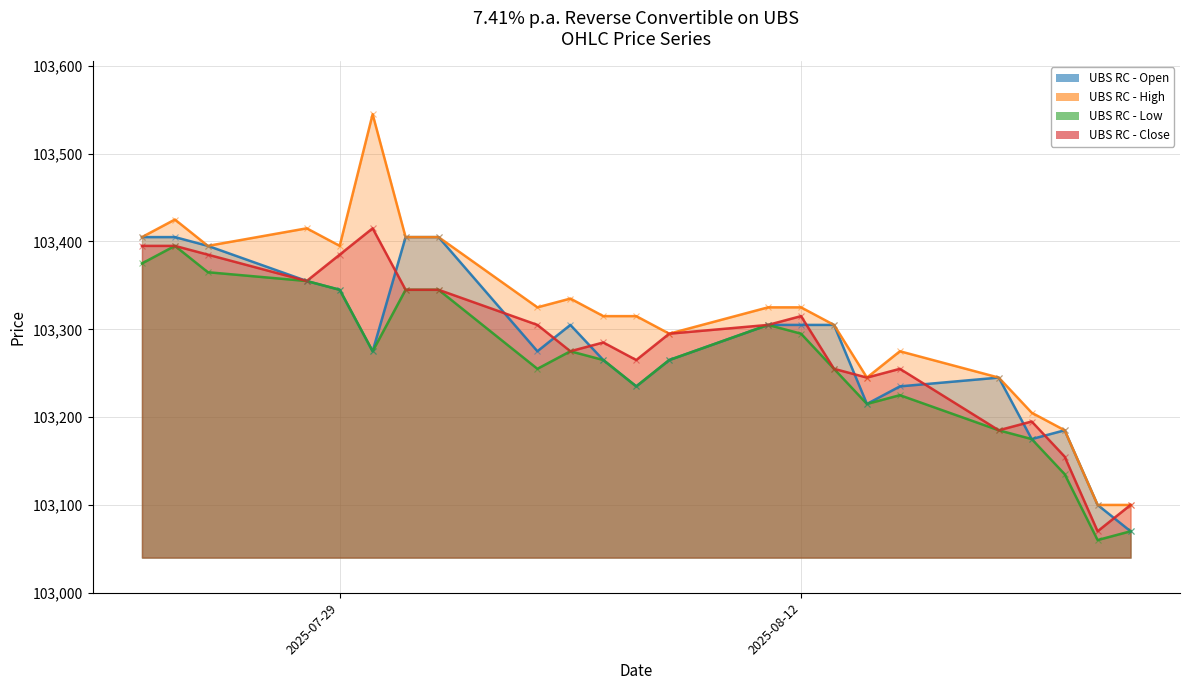

The Open series shows 103405 at 01.08.2025. True or false?

True